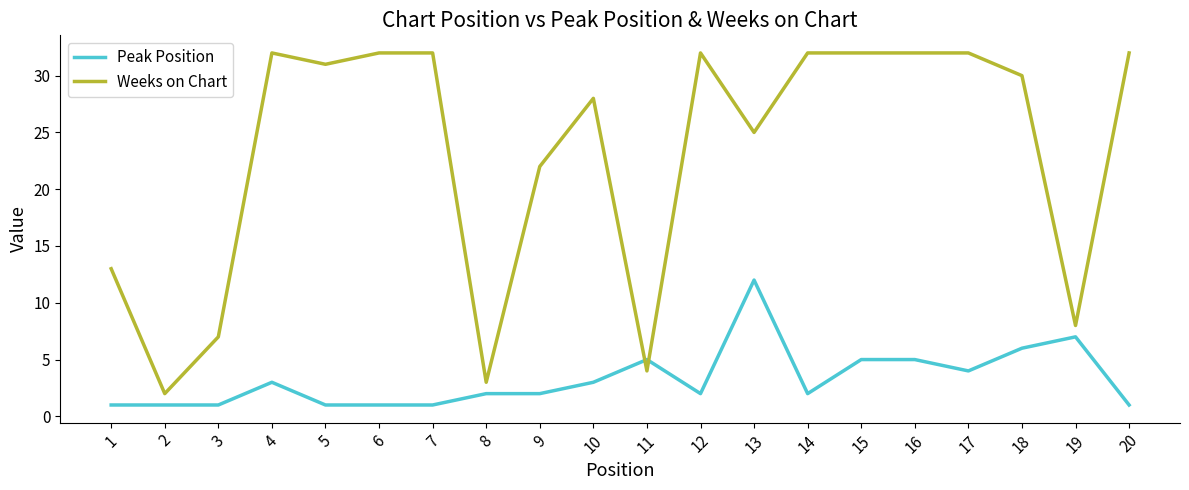

At which category does Weeks on Chart reach its first local valley?

2